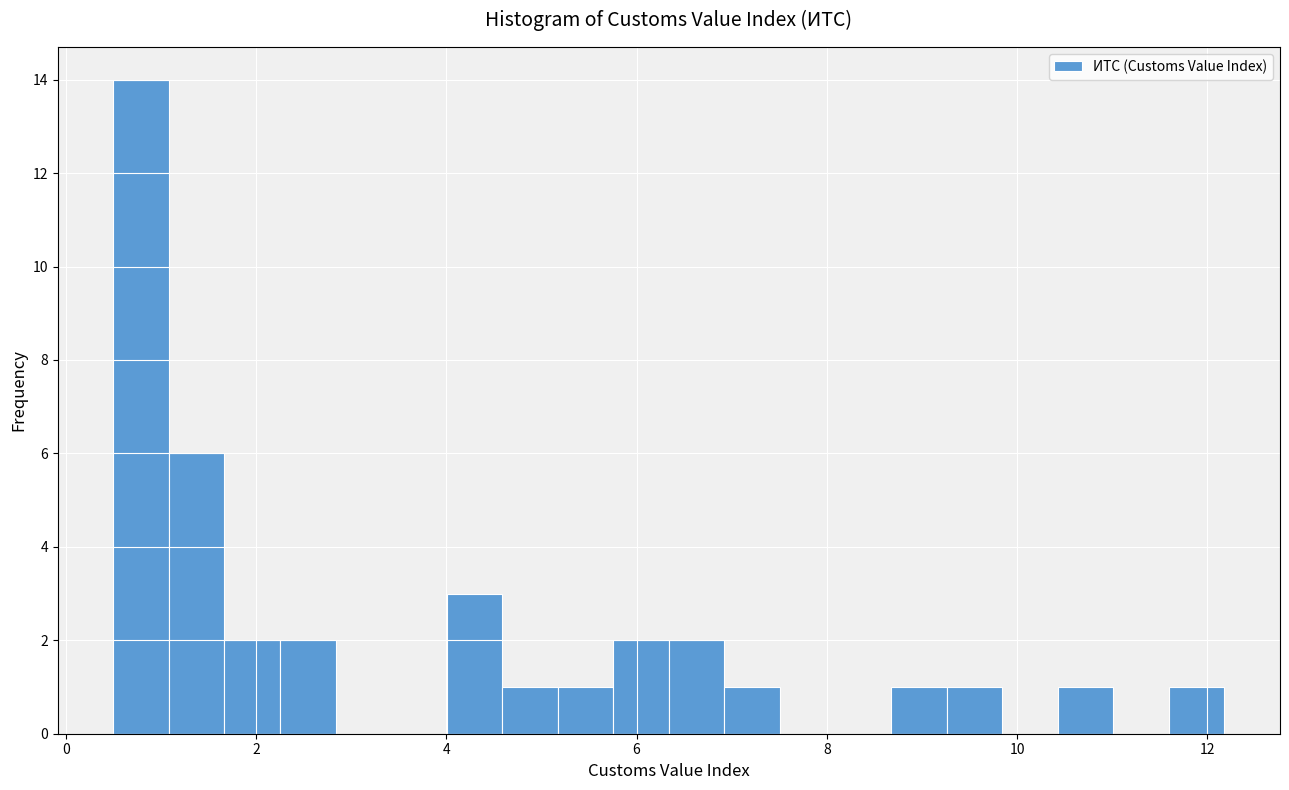

Read against the x-axis, roughly where is the centre of the tallest bar?

0.8